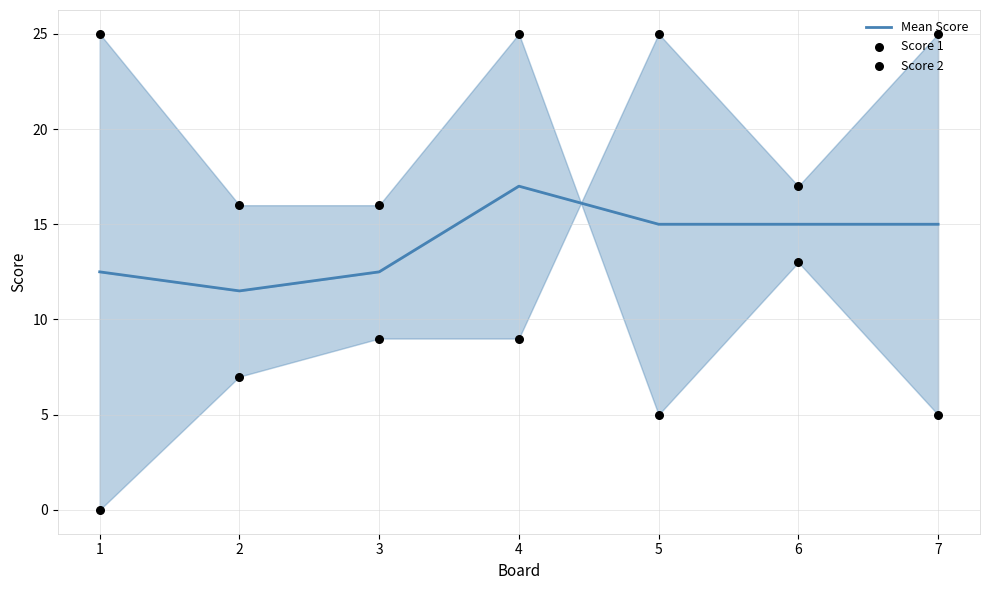

Which series reaches the maximum Y coordinate?

Score 1